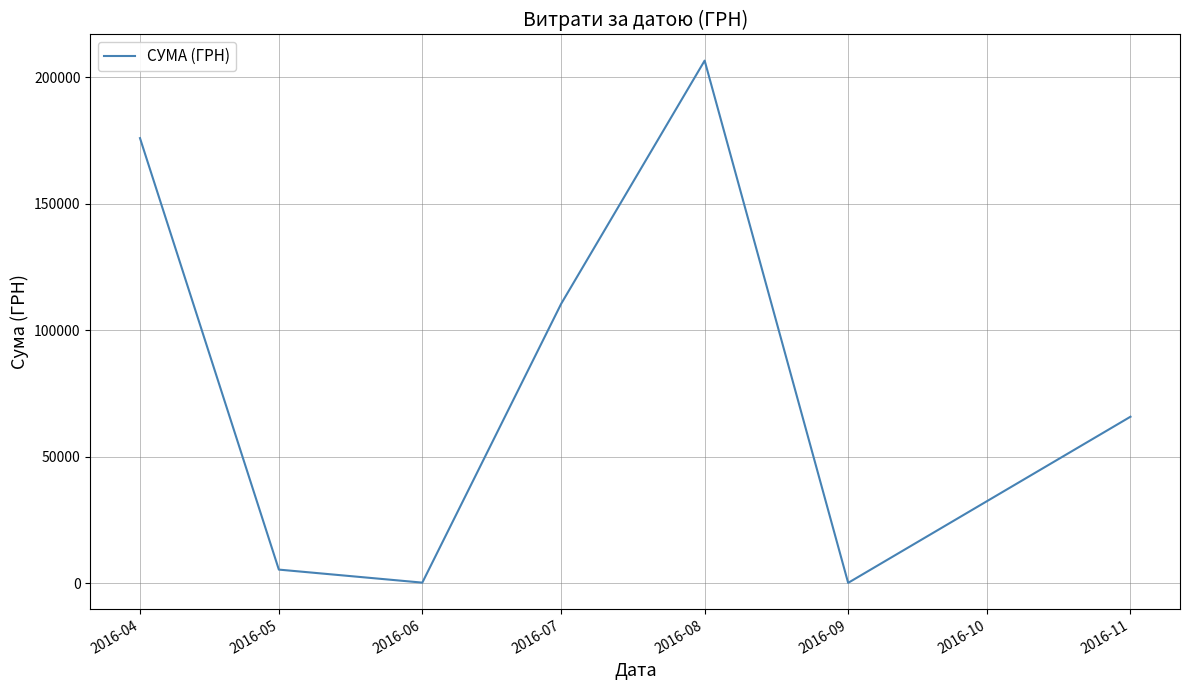

Is it true that the value at 2016-05 is 5328.0?

True